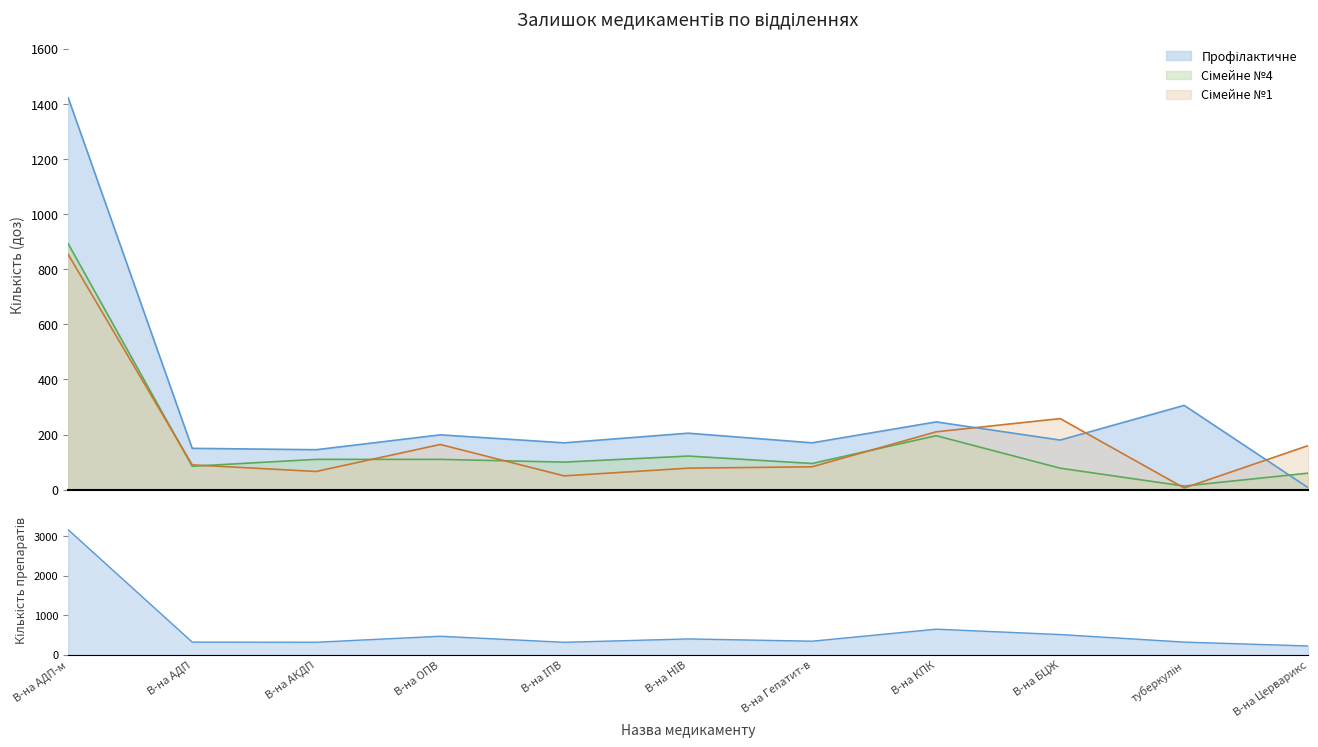

At how many categories does at least one series exceed 933?

1